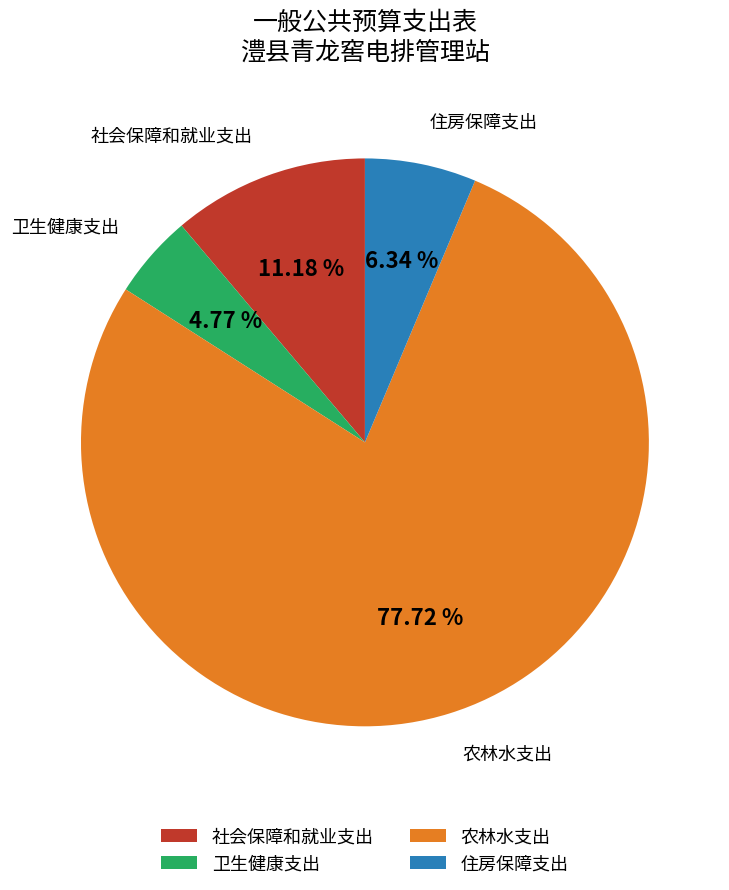

Count the number of slices in the pie.

4